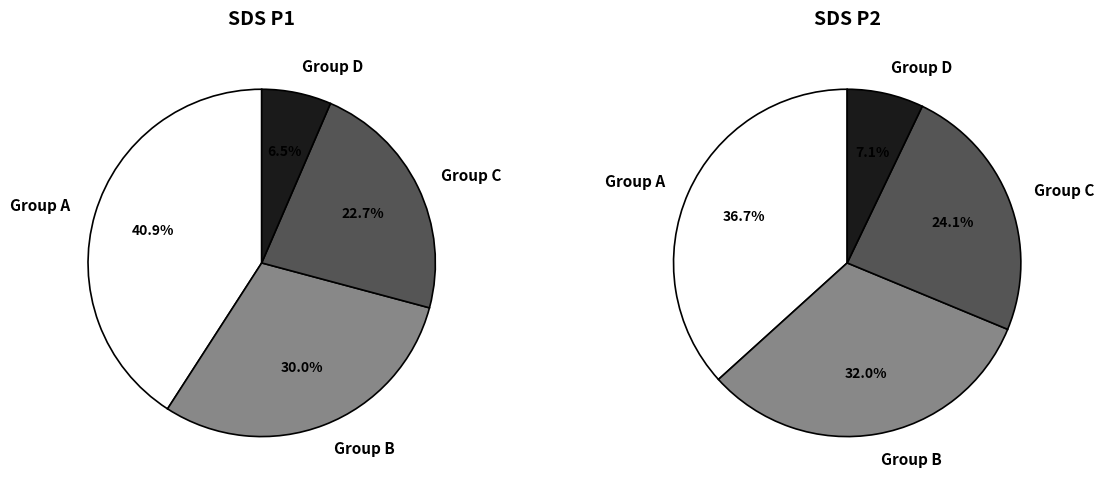

Is it true that 00:09 is 14% of the pie?

False